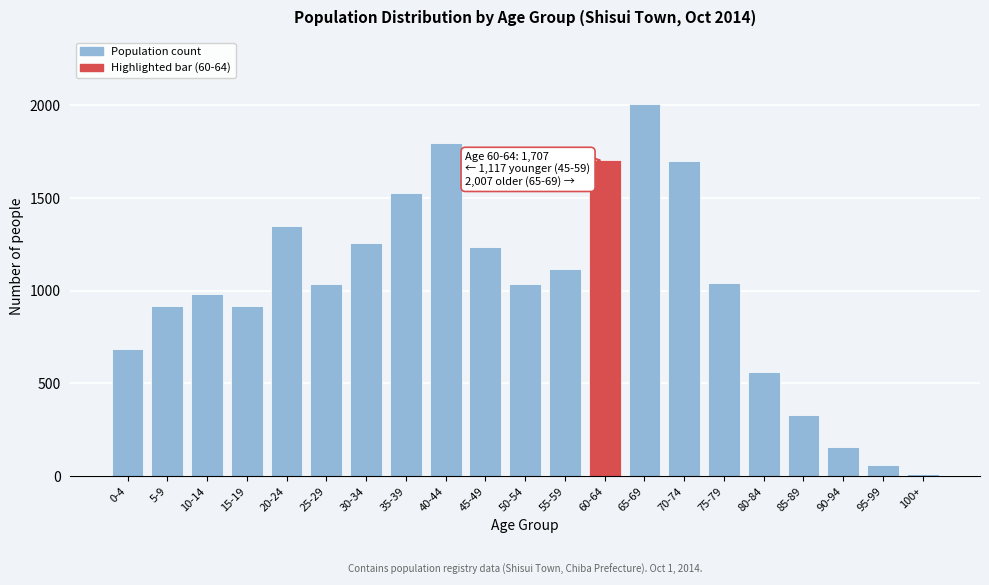

What is the label of the 7th bar from the left?

30-34